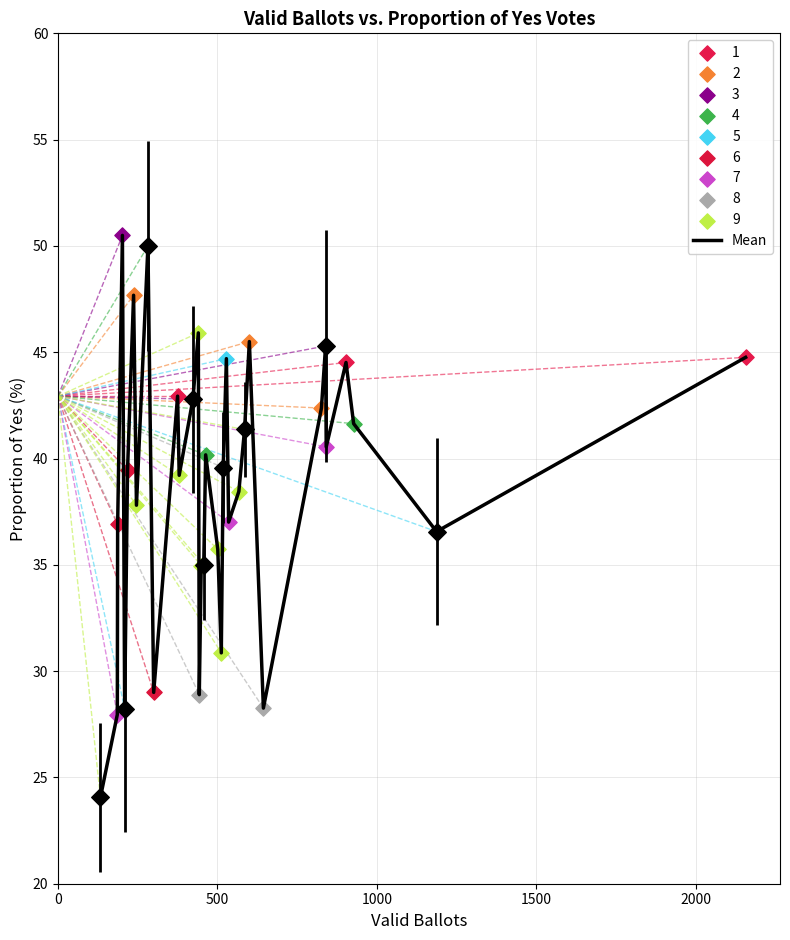

What is the difference between the maximum and minimum values?

26.4